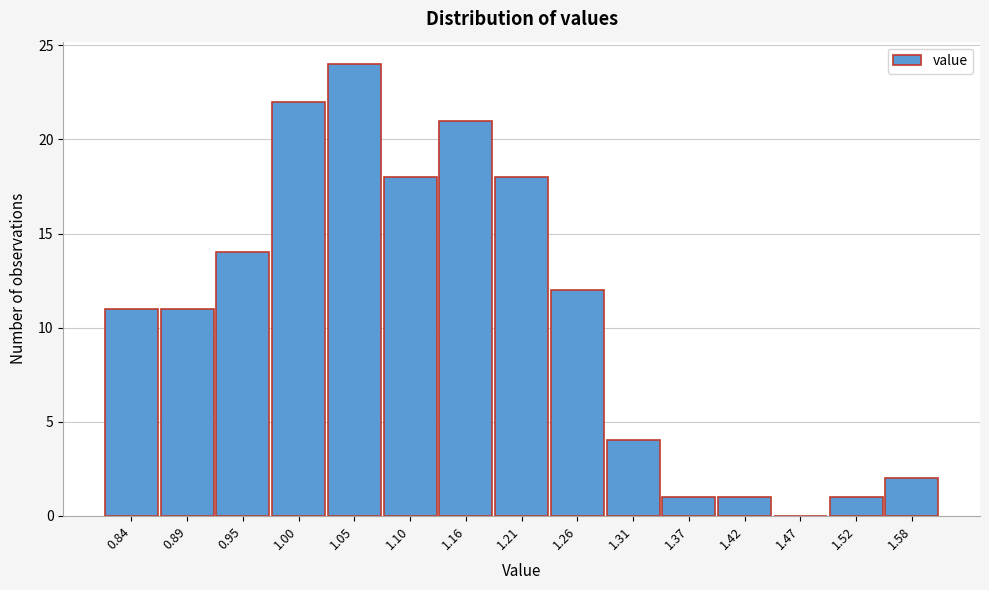

Reading right to left, extract all data points from this chart.

1.58=2	1.52=1	1.47=0	1.42=1	1.37=1	1.31=4	1.26=12	1.21=18	1.16=21	1.10=18	1.05=24	1.00=22	0.95=14	0.89=11	0.84=11